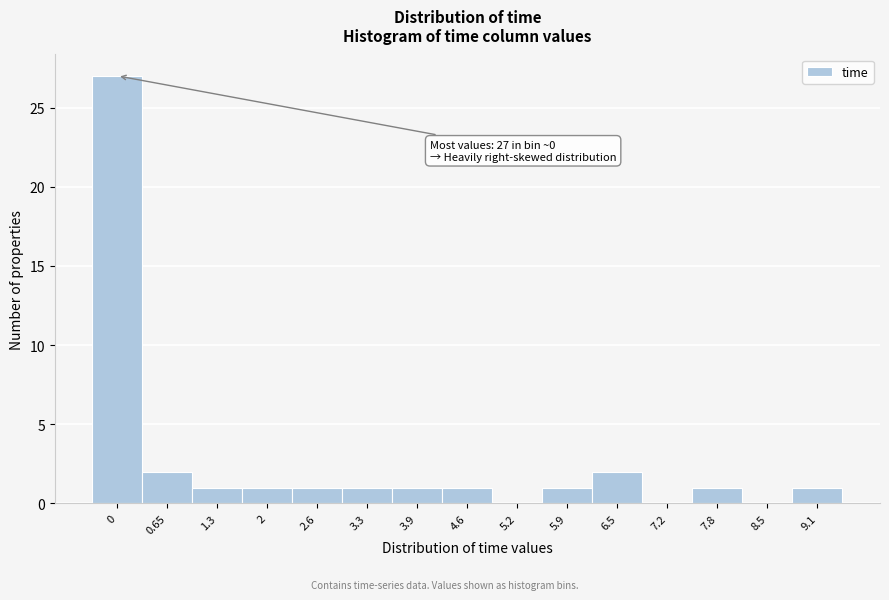

Reading left to right, what are all the values shown in this chart?

0=27	0.65=2	1.3=1	2=1	2.6=1	3.3=1	3.9=1	4.6=1	5.2=0	5.9=1	6.5=2	7.2=0	7.8=1	8.5=0	9.1=1